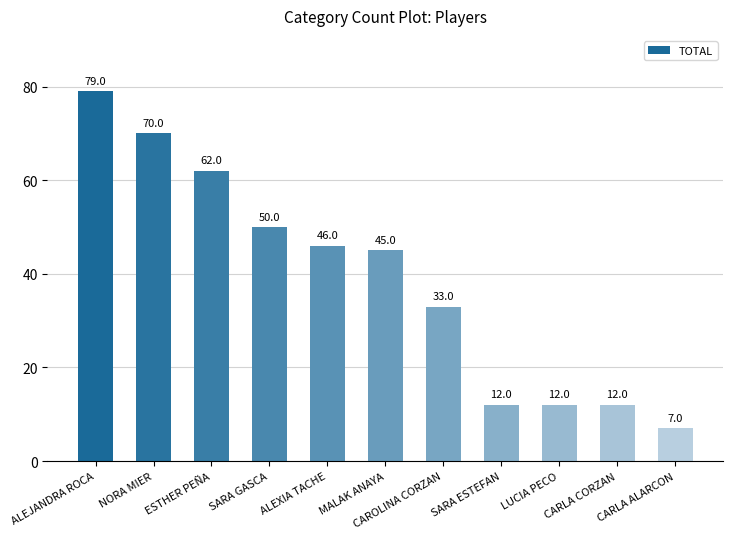

What is the label of the 5th bar from the left?

ALEXIA TACHE